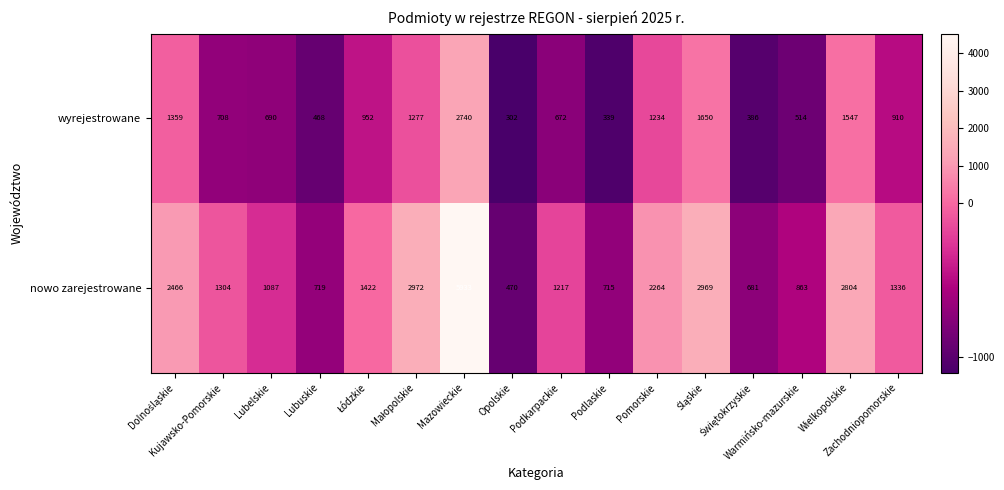

What is the average value of the nowo zarejestrowane series?

1826